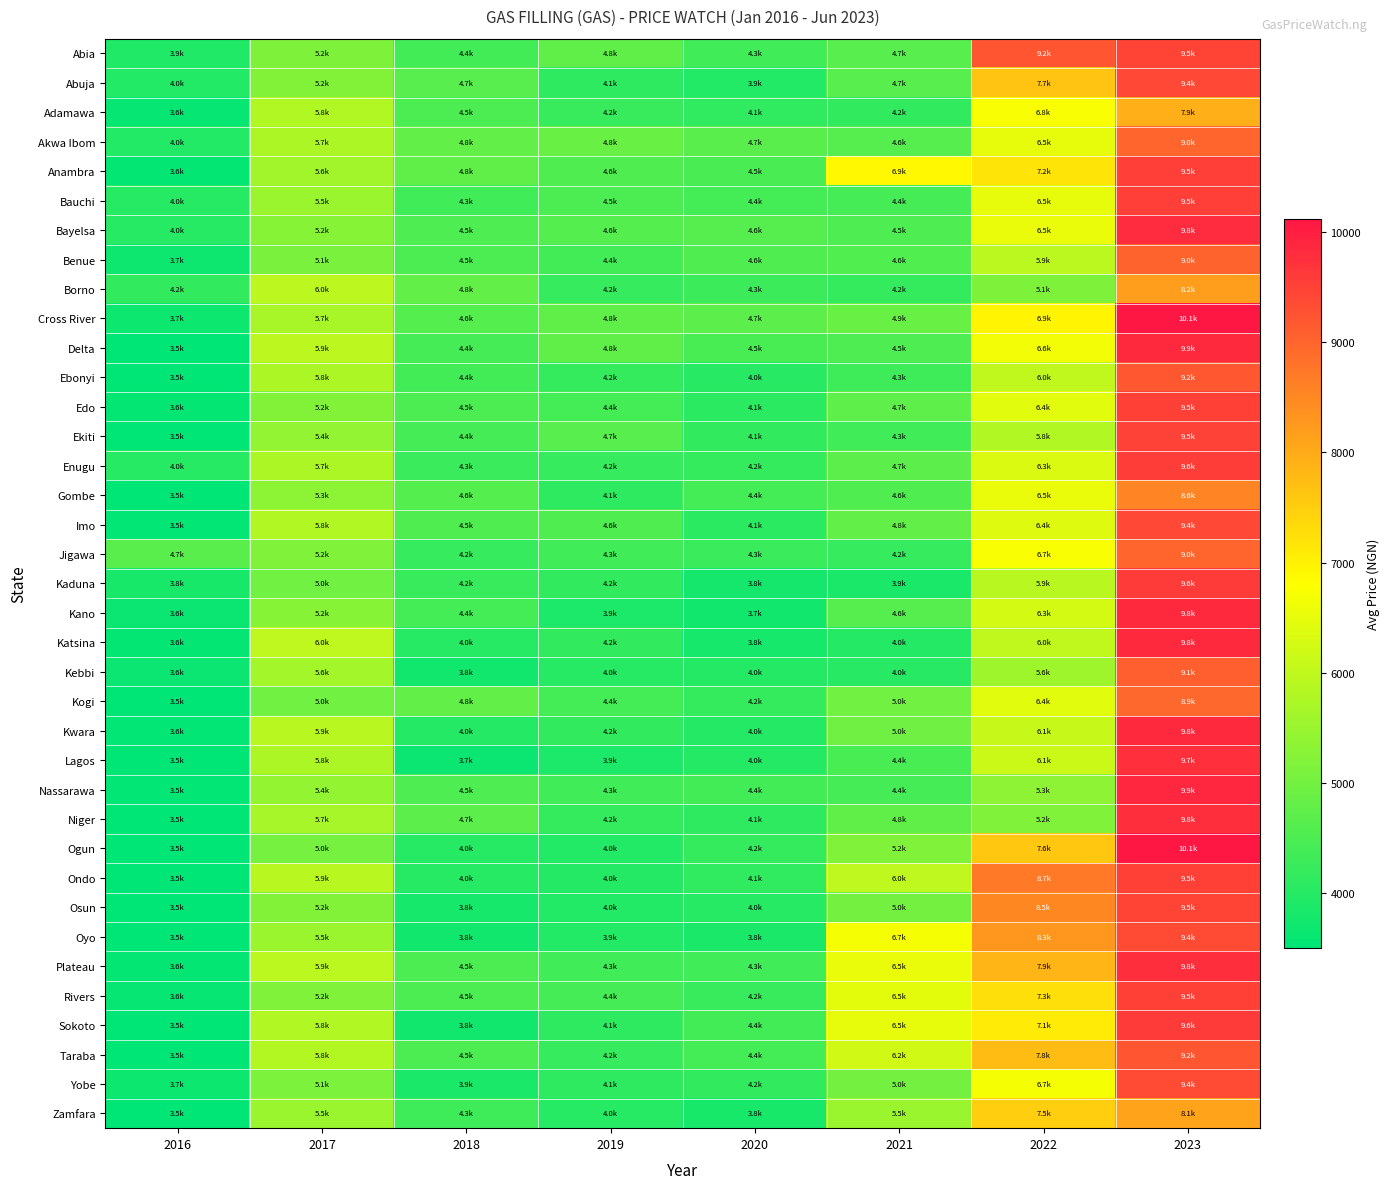

Reading left to right, extract all data points from this chart.

Abia: 2016=3935.7	2017=5150.0	2018=4360.0	2019=4761.5	2020=4344.4	2021=4650.0	2022=9203.8	2023=9454.5
Abuja: 2016=3950.0	2017=5200.0	2018=4660.0	2019=4120.0	2020=3940.0	2021=4660.0	2022=7660.0	2023=9400.0
Adamawa: 2016=3600.0	2017=5800.0	2018=4500.0	2019=4250.0	2020=4133.3	2021=4156.3	2022=6750.0	2023=7925.0
Akwa Ibom: 2016=3950.0	2017=5740.0	2018=4791.7	2019=4850.0	2020=4687.2	2021=4626.7	2022=6477.7	2023=8992.9
Anambra: 2016=3554.2	2017=5620.0	2018=4764.3	2019=4553.9	2020=4464.3	2021=6897.9	2022=7188.5	2023=9547.9
Bauchi: 2016=4000.0	2017=5500.0	2018=4350.0	2019=4500.0	2020=4400.0	2021=4416.7	2022=6500.0	2023=9535.1
Bayelsa: 2016=4000.0	2017=5250.0	2018=4533.3	2019=4590.0	2020=4620.0	2021=4530.0	2022=6540.0	2023=9812.5
Benue: 2016=3700.0	2017=5083.3	2018=4500.0	2019=4375.0	2020=4560.0	2021=4585.7	2022=5920.0	2023=9016.5
Borno: 2016=4166.7	2017=5950.0	2018=4785.7	2019=4200.0	2020=4300.0	2021=4185.7	2022=5133.3	2023=8200.0
Cross River: 2016=3663.3	2017=5675.0	2018=4600.0	2019=4750.0	2020=4698.1	2021=4853.6	2022=6944.4	2023=10096.4
Delta: 2016=3525.0	2017=5933.3	2018=4413.3	2019=4757.1	2020=4453.9	2021=4522.4	2022=6630.6	2023=9857.1
Ebonyi: 2016=3523.6	2017=5750.0	2018=4370.0	2019=4185.0	2020=4033.3	2021=4315.6	2022=6000.0	2023=9183.3
Edo: 2016=3575.0	2017=5187.5	2018=4498.8	2019=4384.6	2020=4064.3	2021=4728.6	2022=6425.0	2023=9525.0
Ekiti: 2016=3500.0	2017=5400.0	2018=4410.9	2019=4653.3	2020=4146.9	2021=4329.9	2022=5800.0	2023=9484.6
Enugu: 2016=4012.5	2017=5725.0	2018=4266.7	2019=4200.0	2020=4195.4	2021=4709.6	2022=6321.4	2023=9557.7
Gombe: 2016=3500.0	2017=5333.3	2018=4611.2	2019=4100.0	2020=4400.0	2021=4560.3	2022=6528.6	2023=8557.1
Imo: 2016=3550.0	2017=5794.3	2018=4537.5	2019=4555.6	2020=4066.7	2021=4767.5	2022=6393.3	2023=9412.9
Jigawa: 2016=4666.7	2017=5166.7	2018=4200.0	2019=4333.3	2020=4260.0	2021=4220.0	2022=6733.3	2023=9008.3
Kaduna: 2016=3833.3	2017=5000.0	2018=4250.0	2019=4168.2	2020=3771.7	2021=3858.3	2022=5900.0	2023=9587.5
Kano: 2016=3650.0	2017=5250.0	2018=4400.0	2019=3866.7	2020=3741.7	2021=4625.0	2022=6260.0	2023=9845.5
Katsina: 2016=3562.5	2017=5972.2	2018=4000.8	2019=4171.4	2020=3800.0	2021=3989.0	2022=6000.0	2023=9838.9
Kebbi: 2016=3650.0	2017=5625.0	2018=3750.0	2019=4000.0	2020=3980.0	2021=4039.5	2022=5560.0	2023=9062.5
Kogi: 2016=3512.5	2017=5000.0	2018=4780.0	2019=4380.0	2020=4195.0	2021=4985.0	2022=6429.2	2023=8938.8
Kwara: 2016=3550.6	2017=5902.5	2018=3966.7	2019=4150.0	2020=3986.8	2021=4950.0	2022=6085.0	2023=9840.0
Lagos: 2016=3501.7	2017=5750.0	2018=3653.8	2019=3876.0	2020=3973.6	2021=4435.4	2022=6126.7	2023=9741.2
Nassarawa: 2016=3533.3	2017=5427.8	2018=4520.0	2019=4350.0	2020=4375.0	2021=4417.9	2022=5350.0	2023=9887.5
Niger: 2016=3516.7	2017=5650.0	2018=4690.3	2019=4185.7	2020=4110.0	2021=4760.0	2022=5175.0	2023=9780.0
Ogun: 2016=3504.2	2017=5030.0	2018=4000.0	2019=3960.0	2020=4185.0	2021=5170.8	2022=7595.3	2023=10120.8
Ondo: 2016=3500.0	2017=5900.0	2018=4000.0	2019=3990.0	2020=4139.2	2021=5968.0	2022=8721.4	2023=9519.2
Osun: 2016=3500.0	2017=5200.0	2018=3800.0	2019=3960.0	2020=3998.6	2021=5006.2	2022=8491.7	2023=9472.9
Oyo: 2016=3500.0	2017=5500.0	2018=3750.0	2019=3945.0	2020=3840.3	2021=6693.8	2022=8303.3	2023=9362.6
Plateau: 2016=3562.5	2017=5911.1	2018=4500.0	2019=4350.0	2020=4350.0	2021=6550.0	2022=7860.4	2023=9759.0
Rivers: 2016=3591.7	2017=5166.7	2018=4491.7	2019=4408.3	2020=4237.0	2021=6455.4	2022=7265.7	2023=9512.5
Sokoto: 2016=3500.0	2017=5800.0	2018=3750.0	2019=4100.0	2020=4370.0	2021=6500.0	2022=7094.1	2023=9600.0
Taraba: 2016=3500.0	2017=5833.3	2018=4500.0	2019=4200.0	2020=4380.0	2021=6200.0	2022=7750.0	2023=9200.0
Yobe: 2016=3675.0	2017=5125.0	2018=3855.4	2019=4100.0	2020=4150.0	2021=5000.8	2022=6694.6	2023=9352.7
Zamfara: 2016=3512.5	2017=5500.0	2018=4320.0	2019=4000.0	2020=3817.2	2021=5500.0	2022=7500.0	2023=8128.6